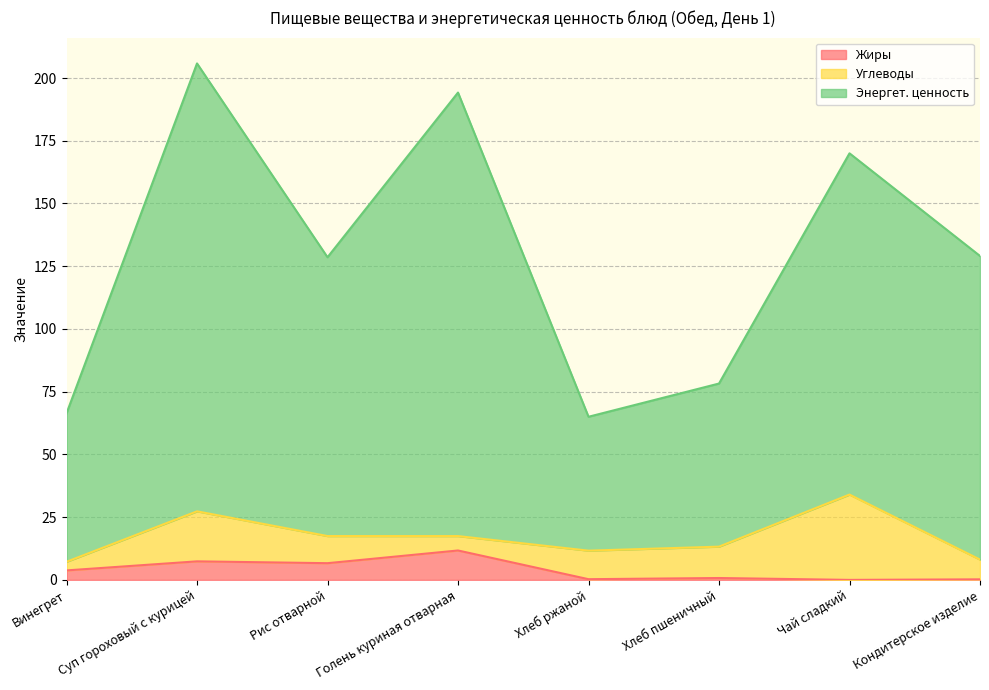

How many data points does each series have?

8